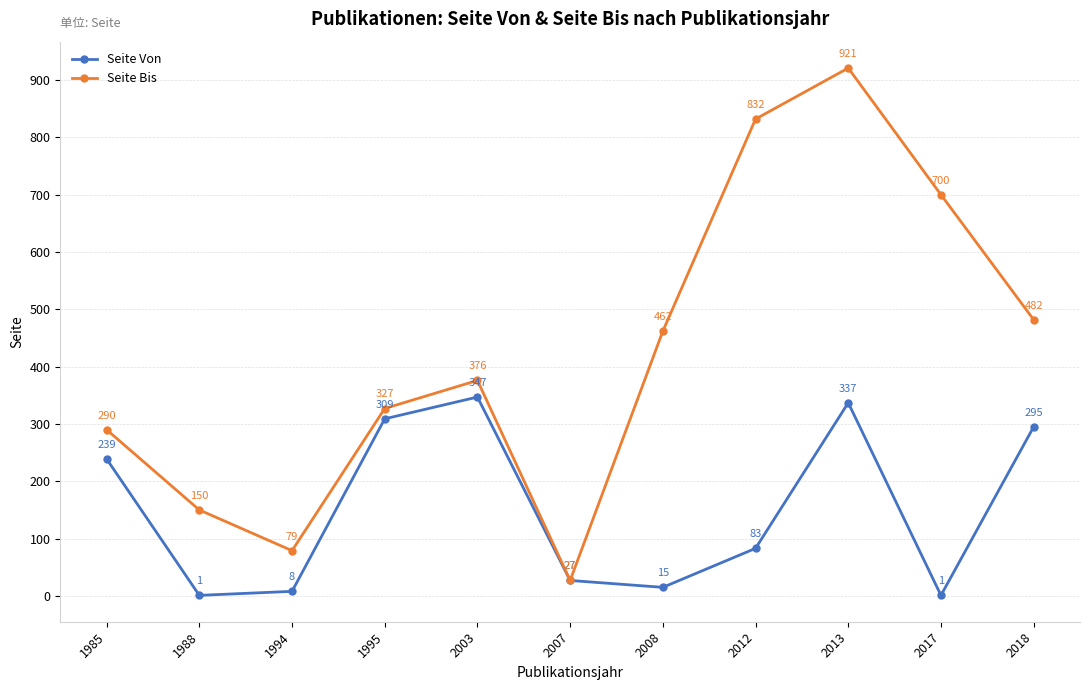

How many distinct data groups are displayed?

2